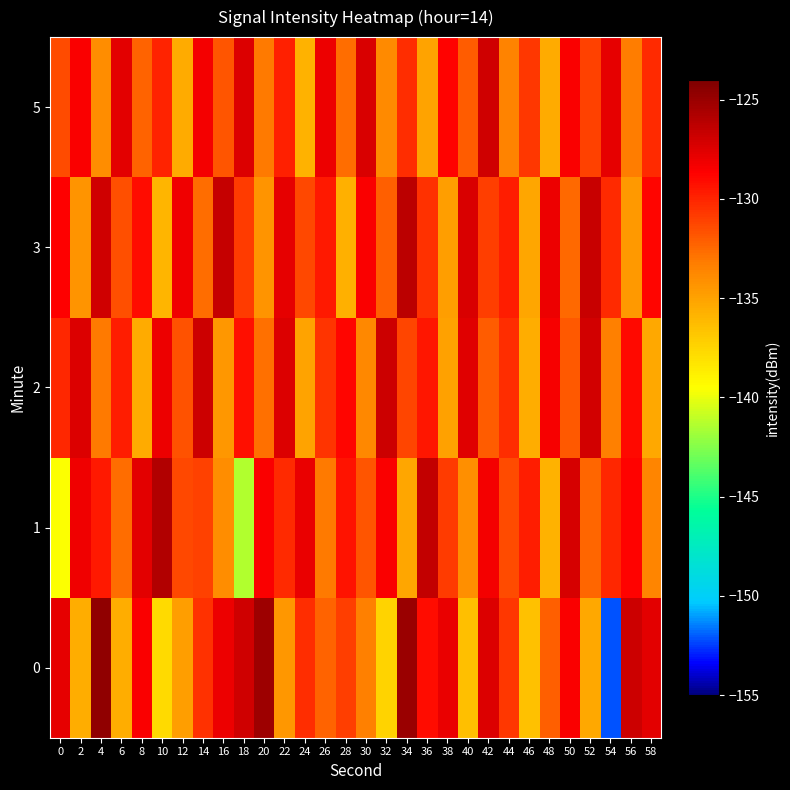

At which category is the sum across all series the highest?

42